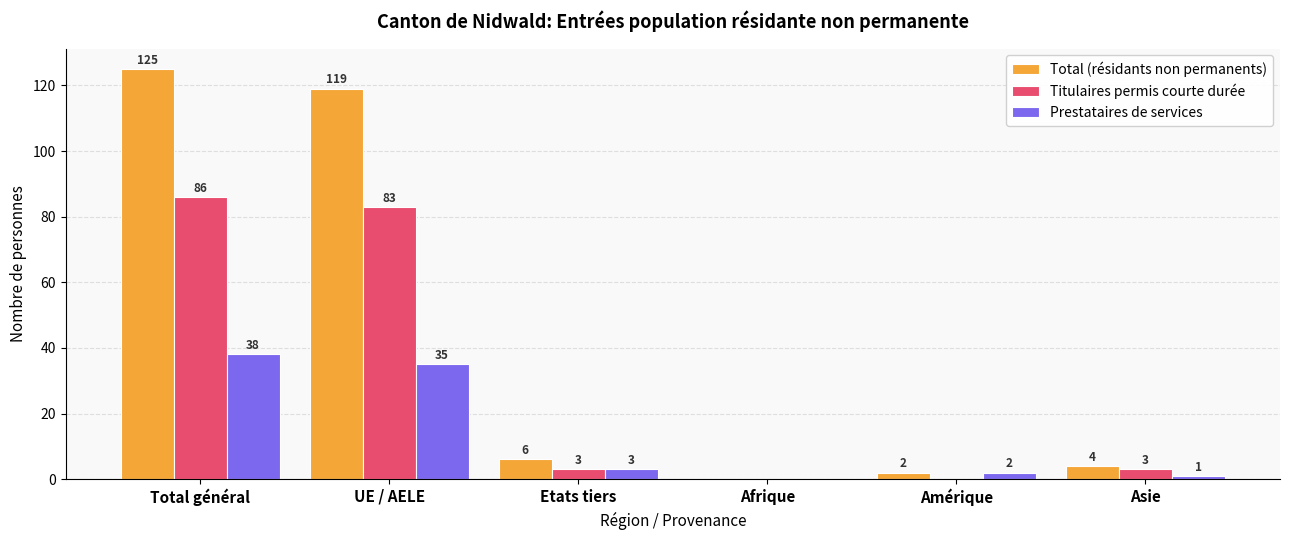

How many values in Total (résidants non permanents) are above zero?

5